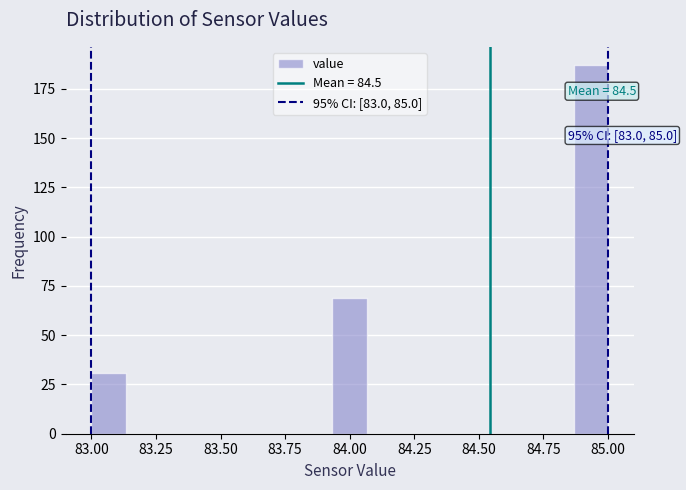

Read against the x-axis, roughly where is the centre of the tallest bar?

84.95